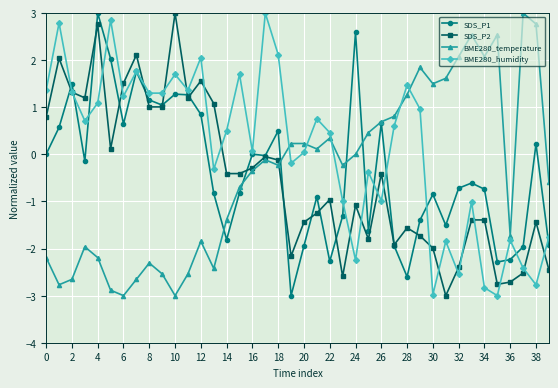

Which series has the largest total across all categories?

BME280_humidity